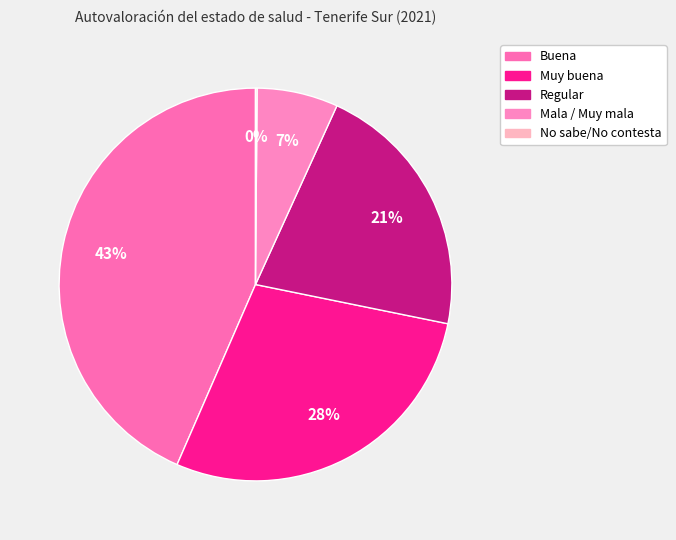

To the nearest percent, what percentage of the pie is Mala / Muy mala?

7%